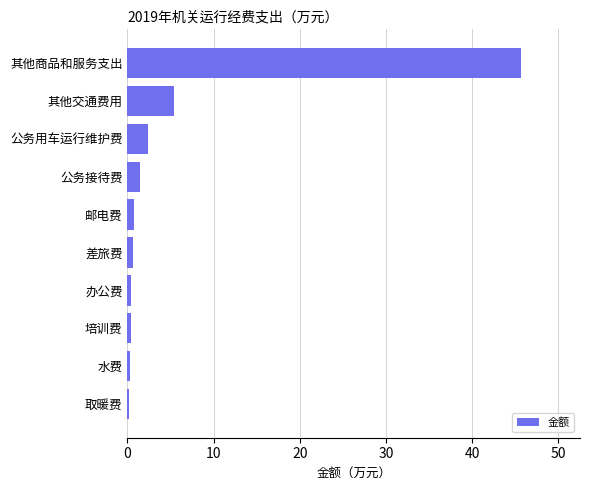

Where is the data nearest to the value 22?

其他交通费用